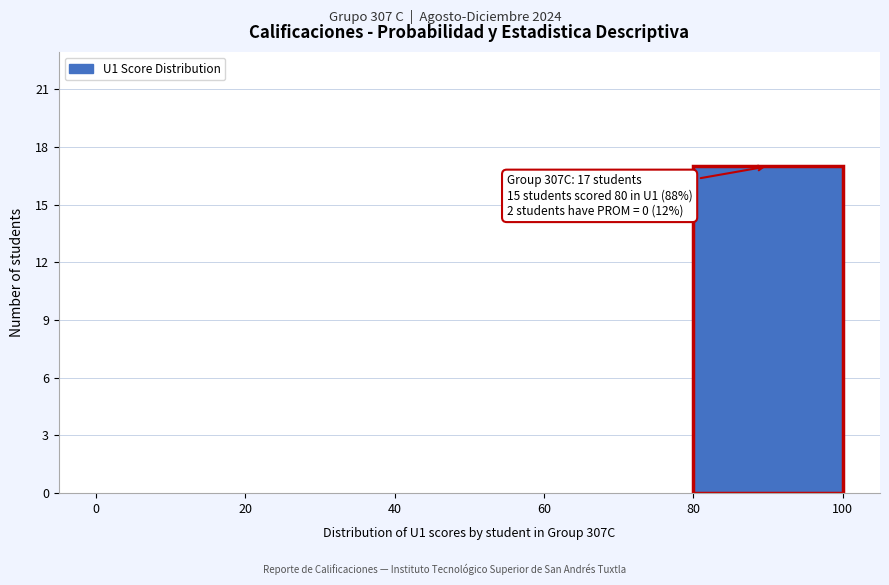

Over which range of the x-axis is the bar tallest?

80 to 100